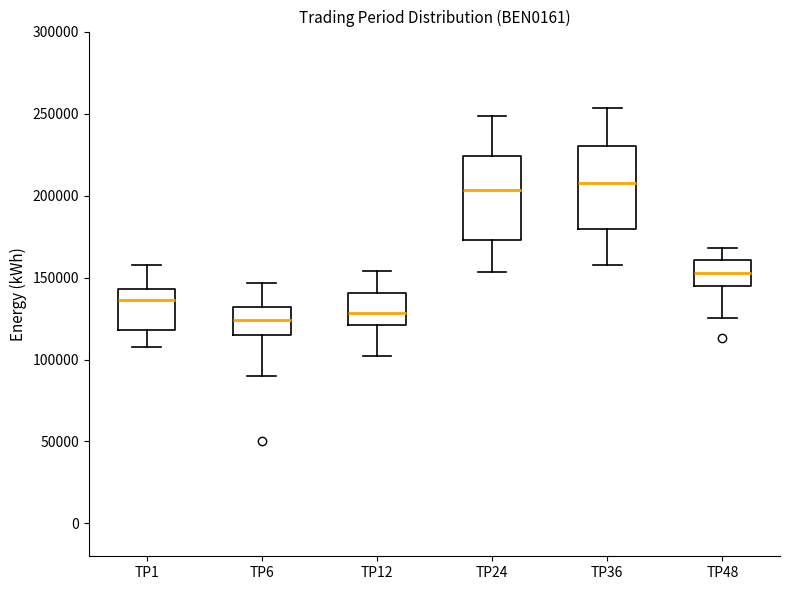

Where is the lower edge of the box for TP1 on the y-axis? The values are not printed on the chart, so give them approximately, as read against the axis.

120000